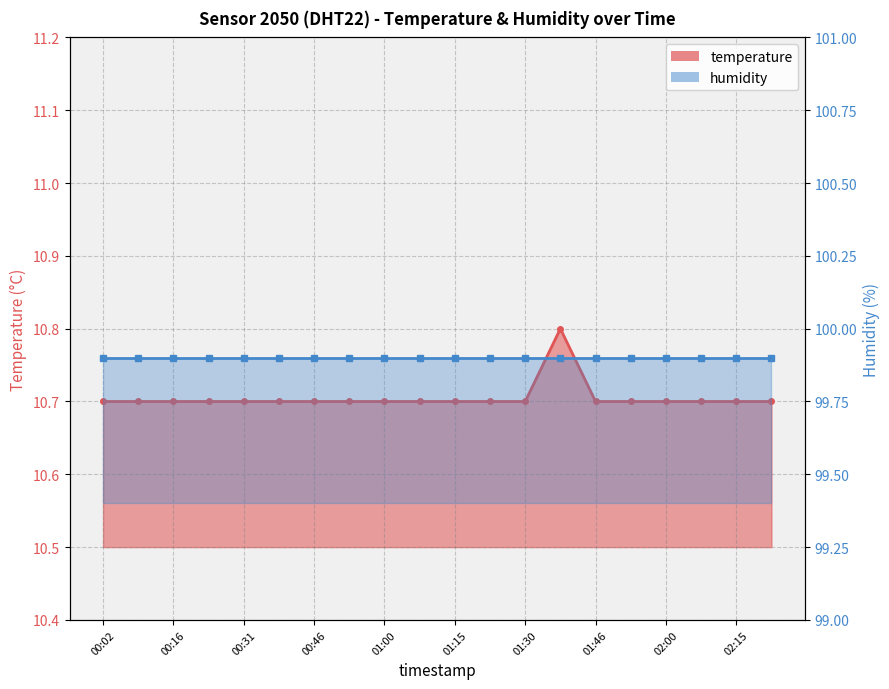

True or false: the data shows 10.7 at 00:02.

True